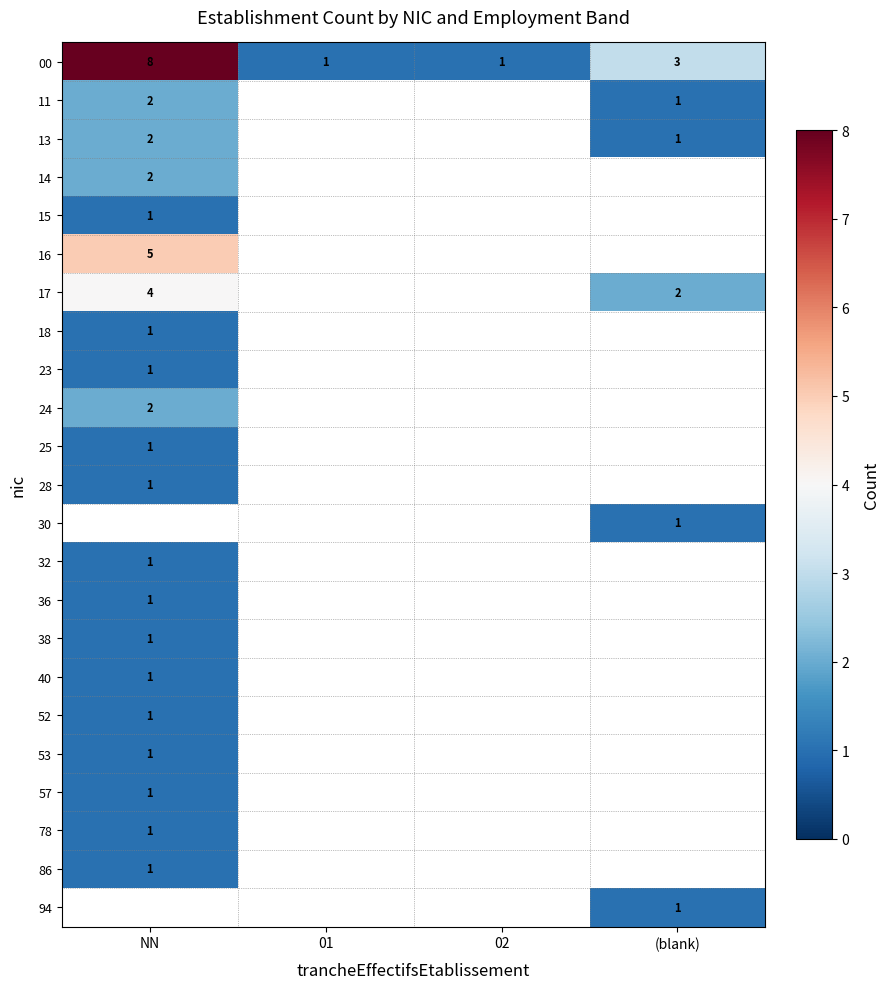

The value of 14 at NN is 2. True or false?

True